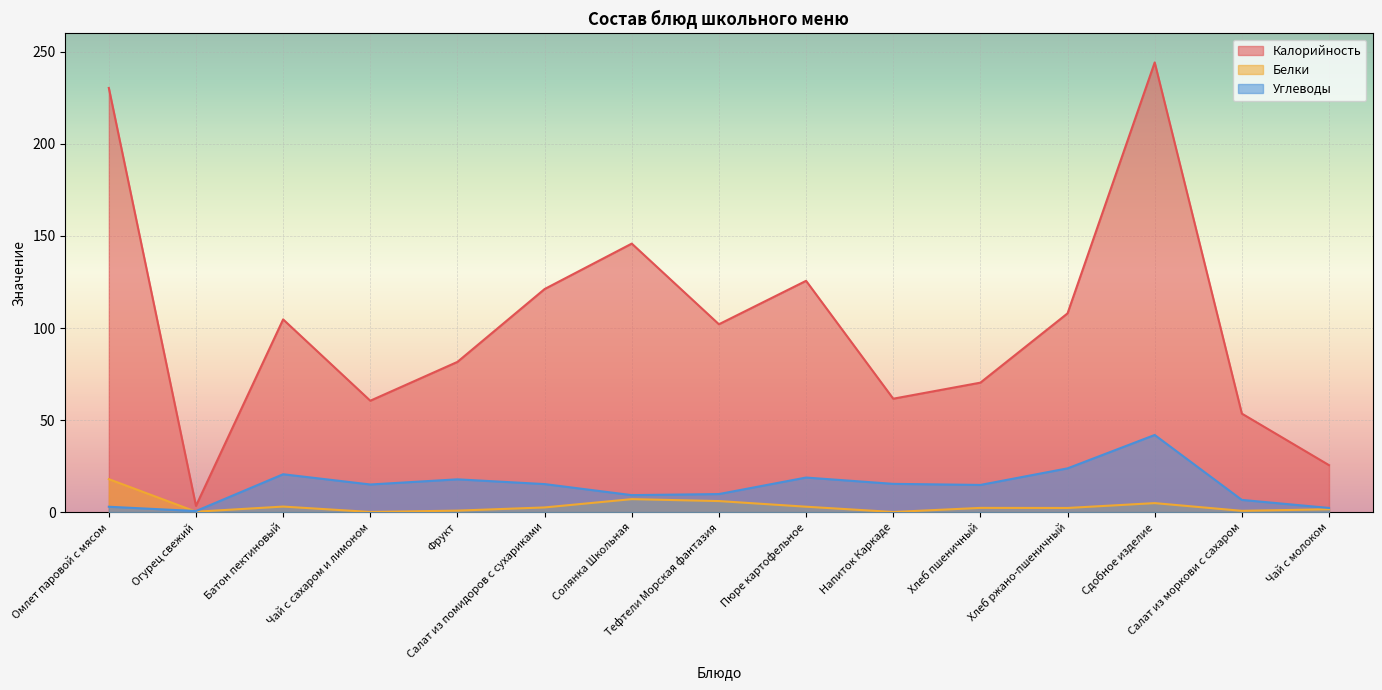

True or false: Белки and Калорийность cross at least once.

False